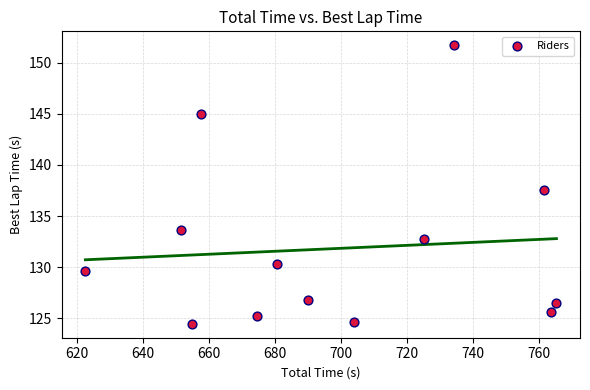

What Y value in the scatter plot is closest to 138?

137.6